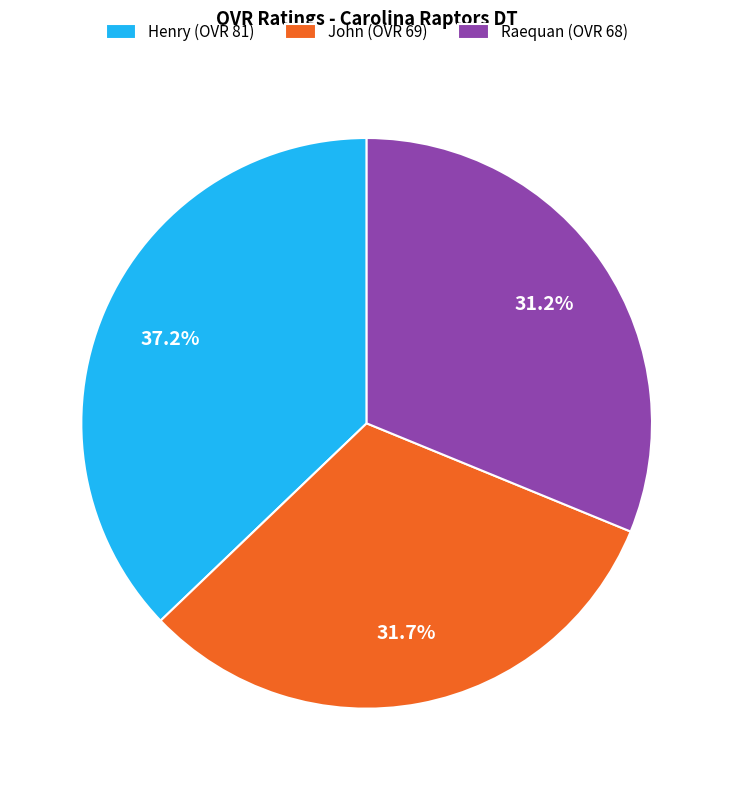

What is the largest slice in the pie chart?

Henry